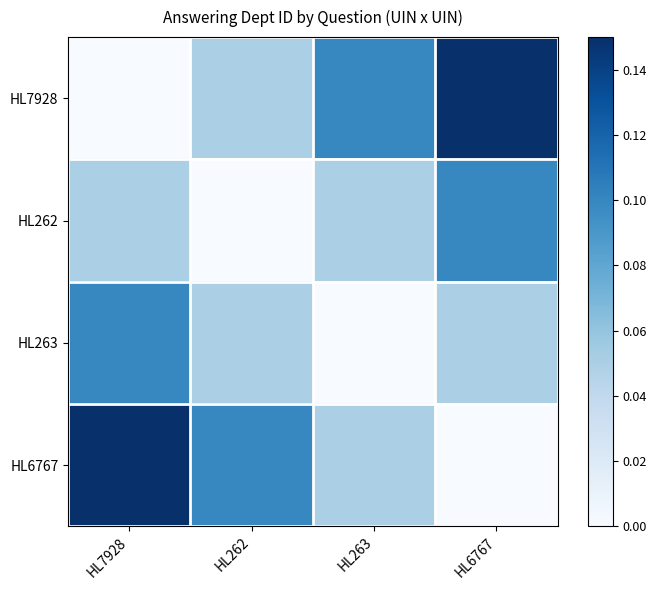

What is the difference between the highest and lowest values at HL262?

0.1